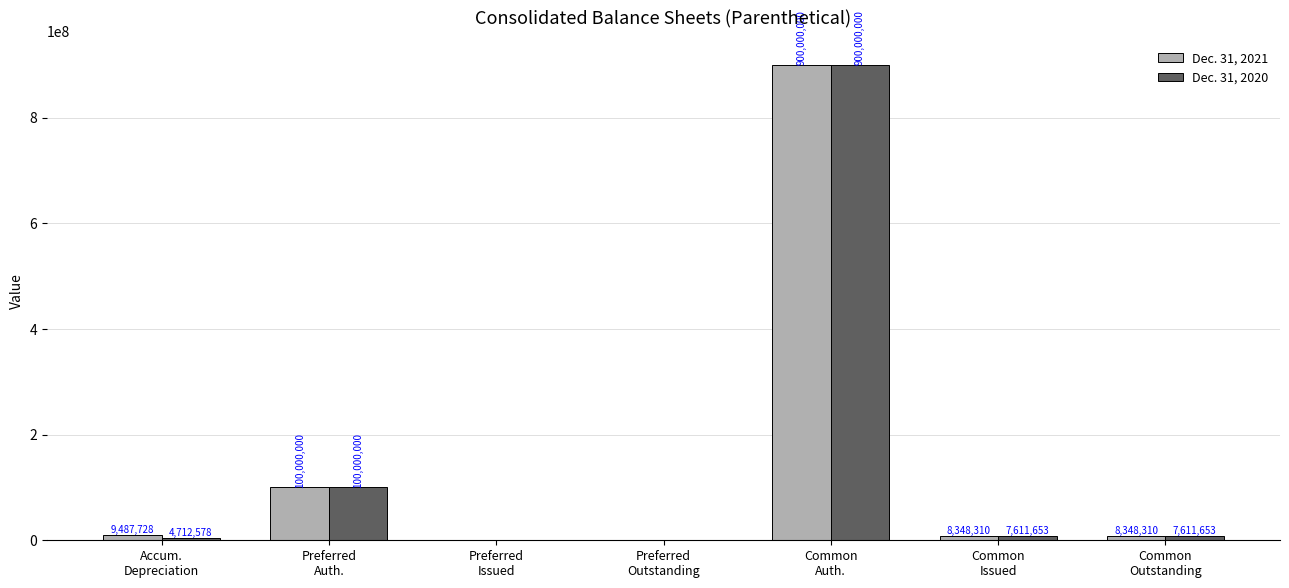

What is the sum of all Dec. 31, 2020 values?

1019935884